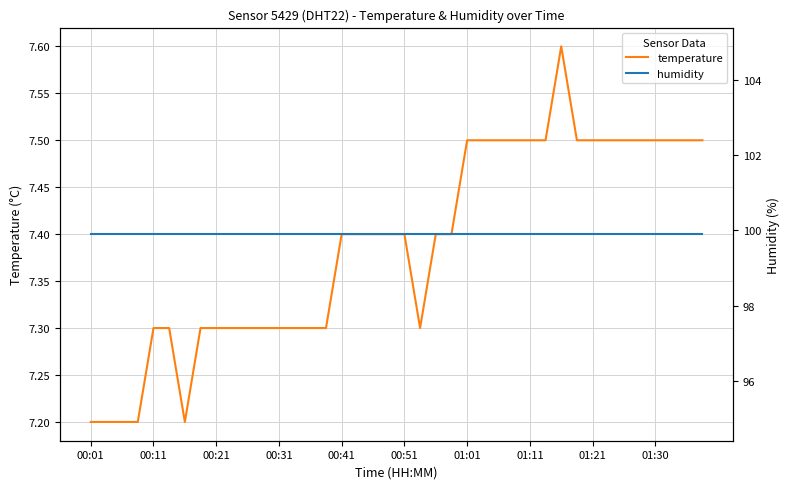

Which label corresponds to the smallest value in the chart?

00:01